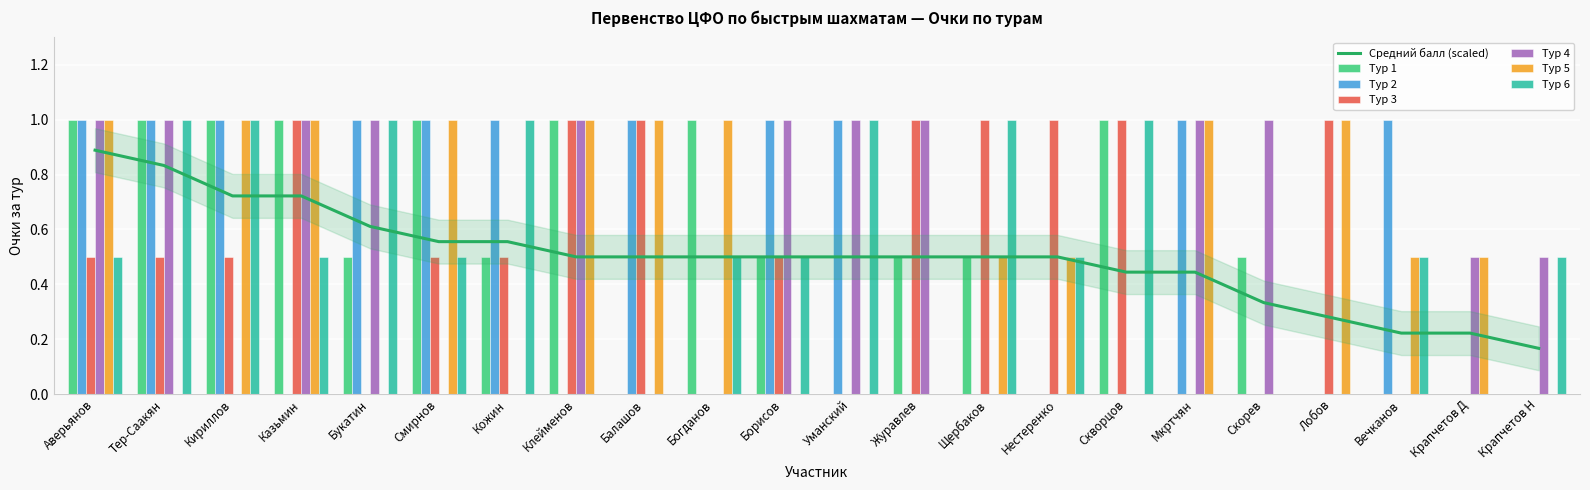

What is the difference between the highest and lowest values at Букатин?

1.0